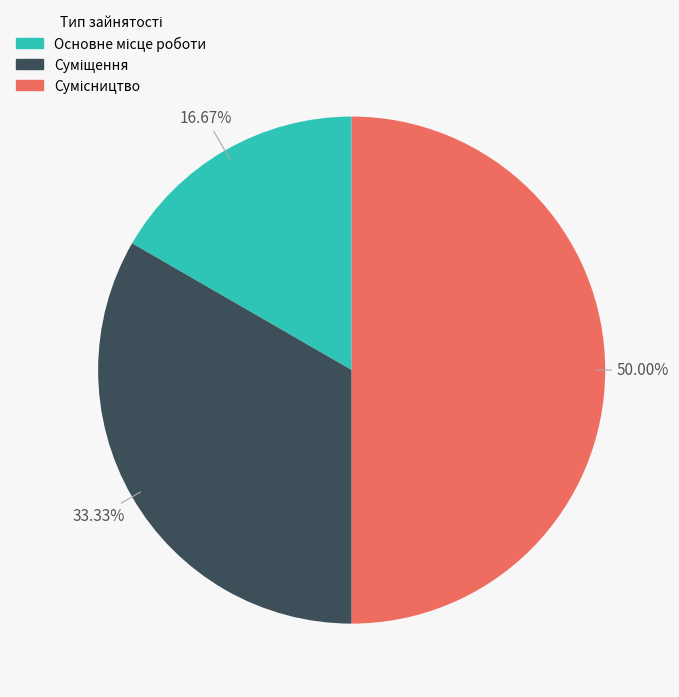

True or false: Суміщення accounts for 43% of the total.

False